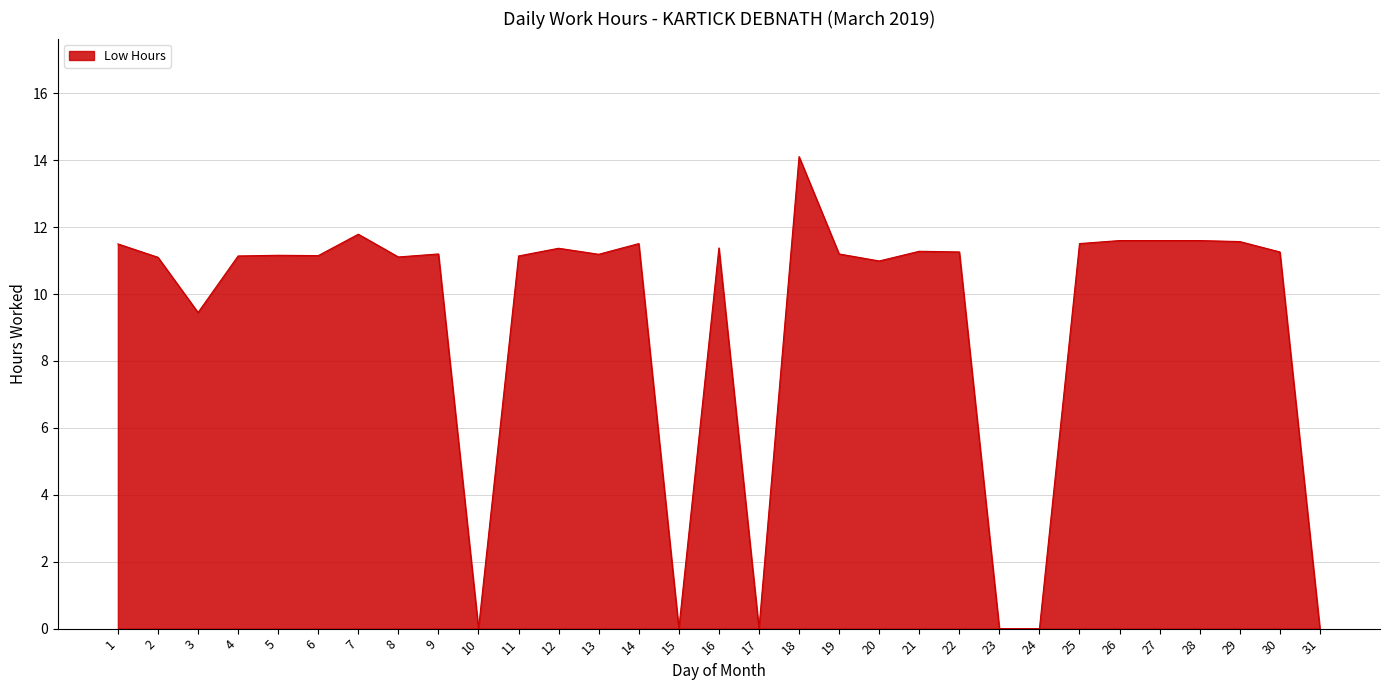

The value at 31 is 4.9. True or false?

False